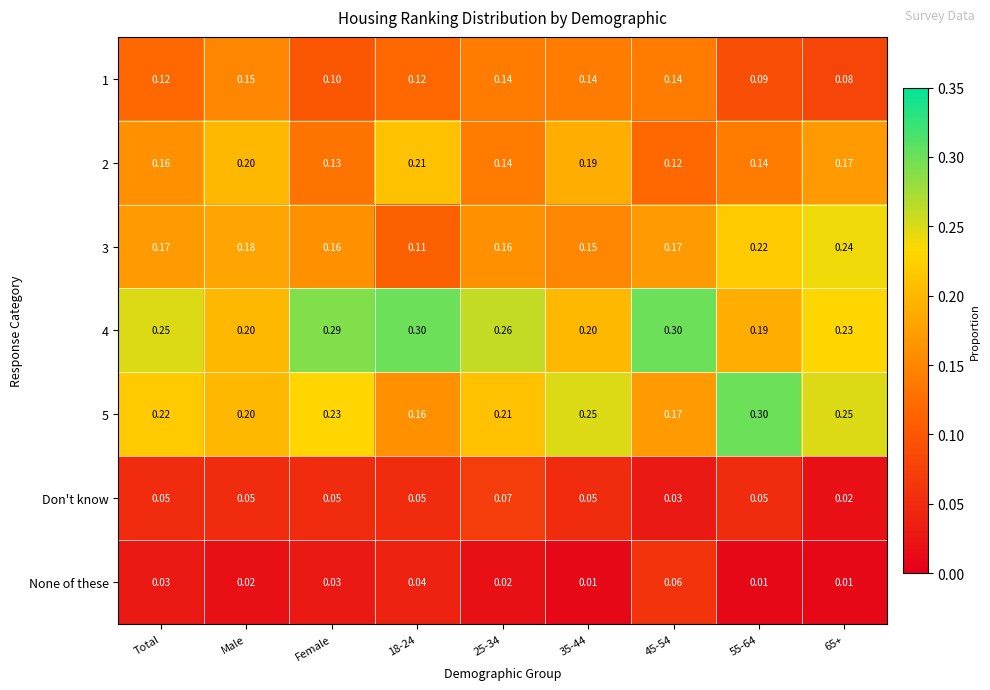

Is the value of None of these at Total greater than the value of 4 at 55-64?

No